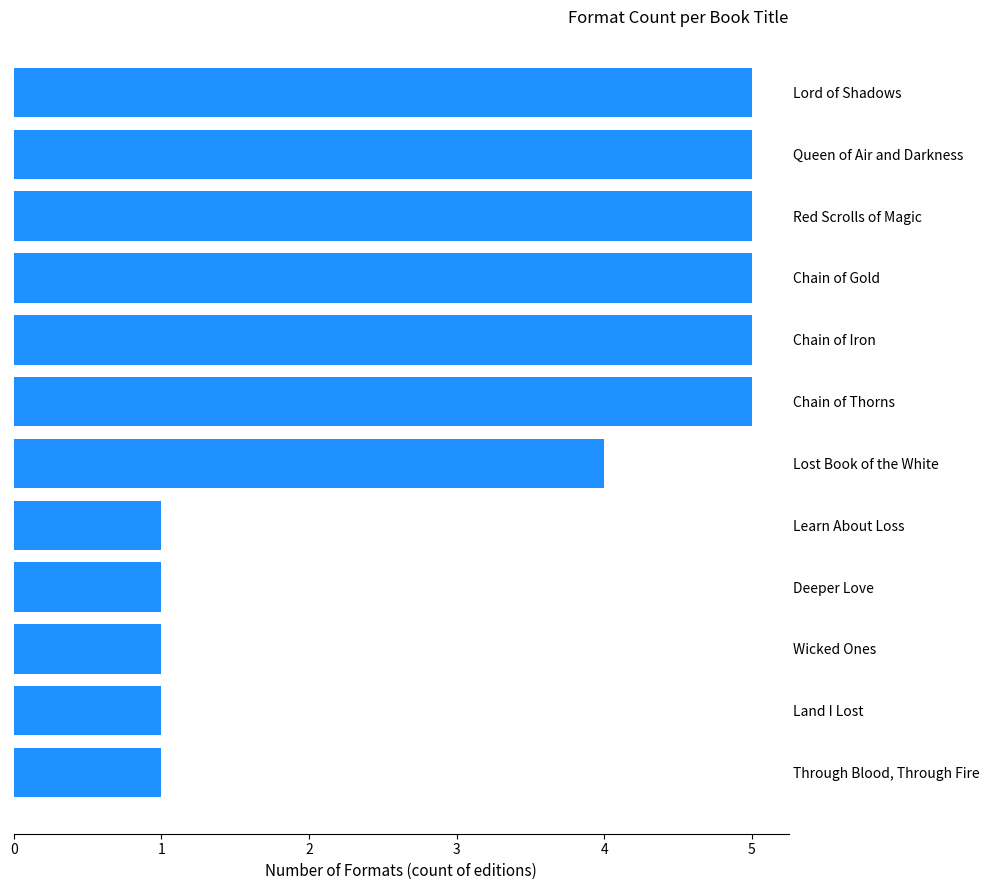

True or false: the data shows 0 at Land I Lost.

False